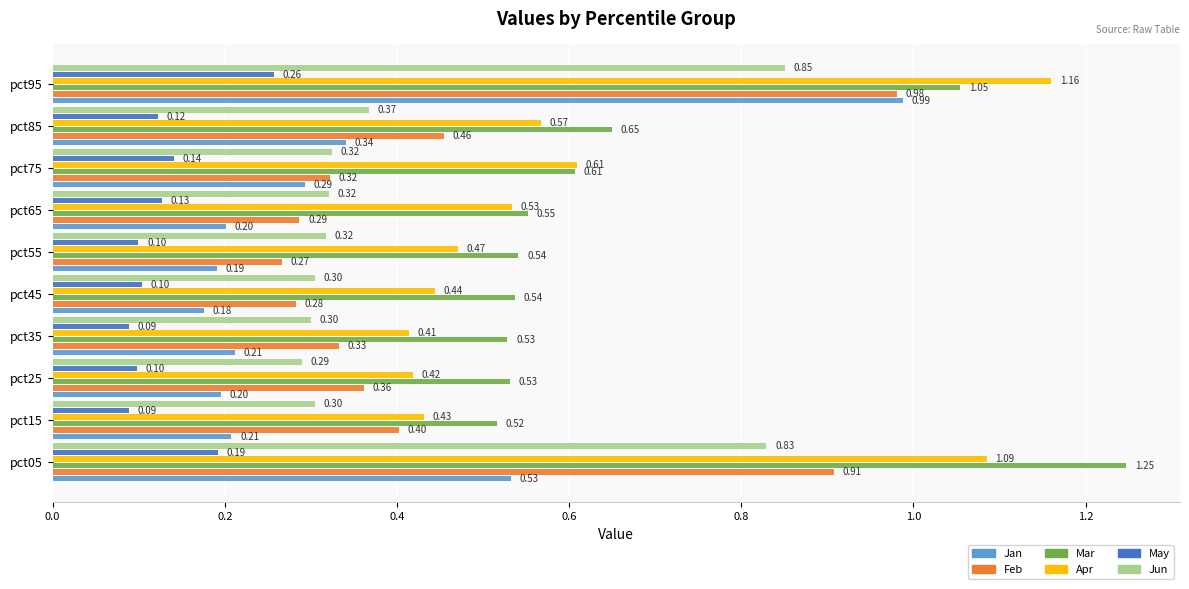

What is the minimum value for Apr?

0.4